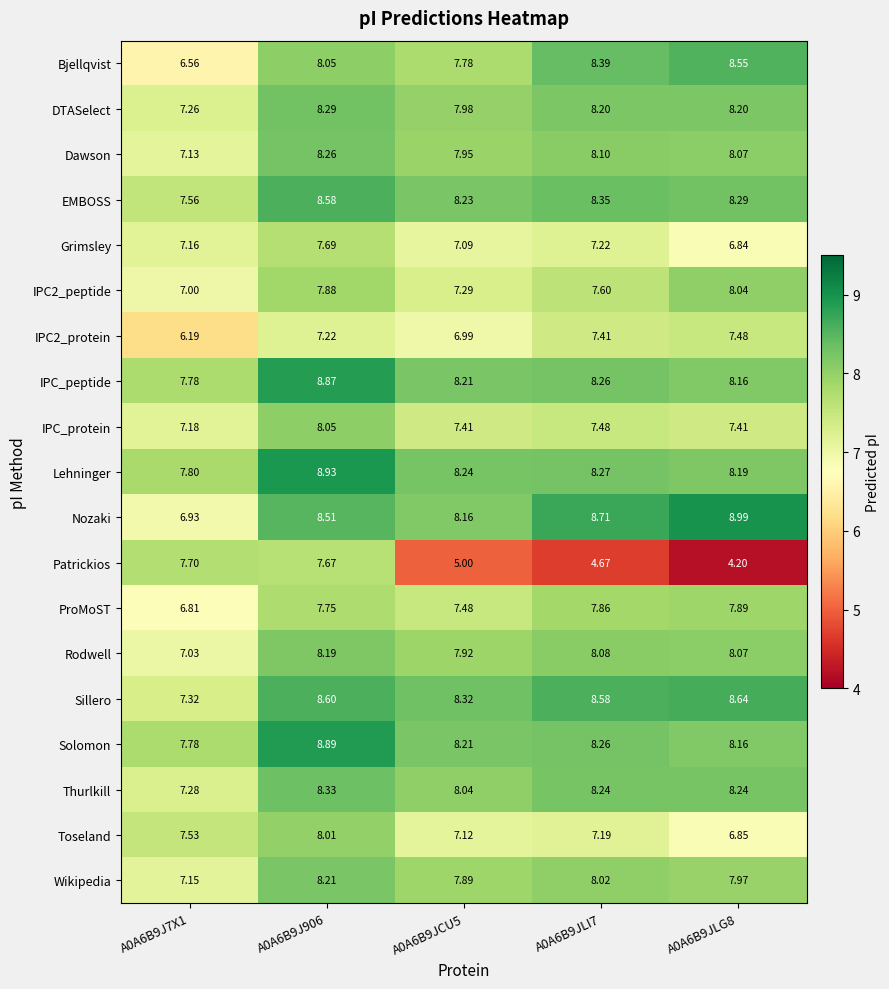

What is the smallest value displayed?

4.2